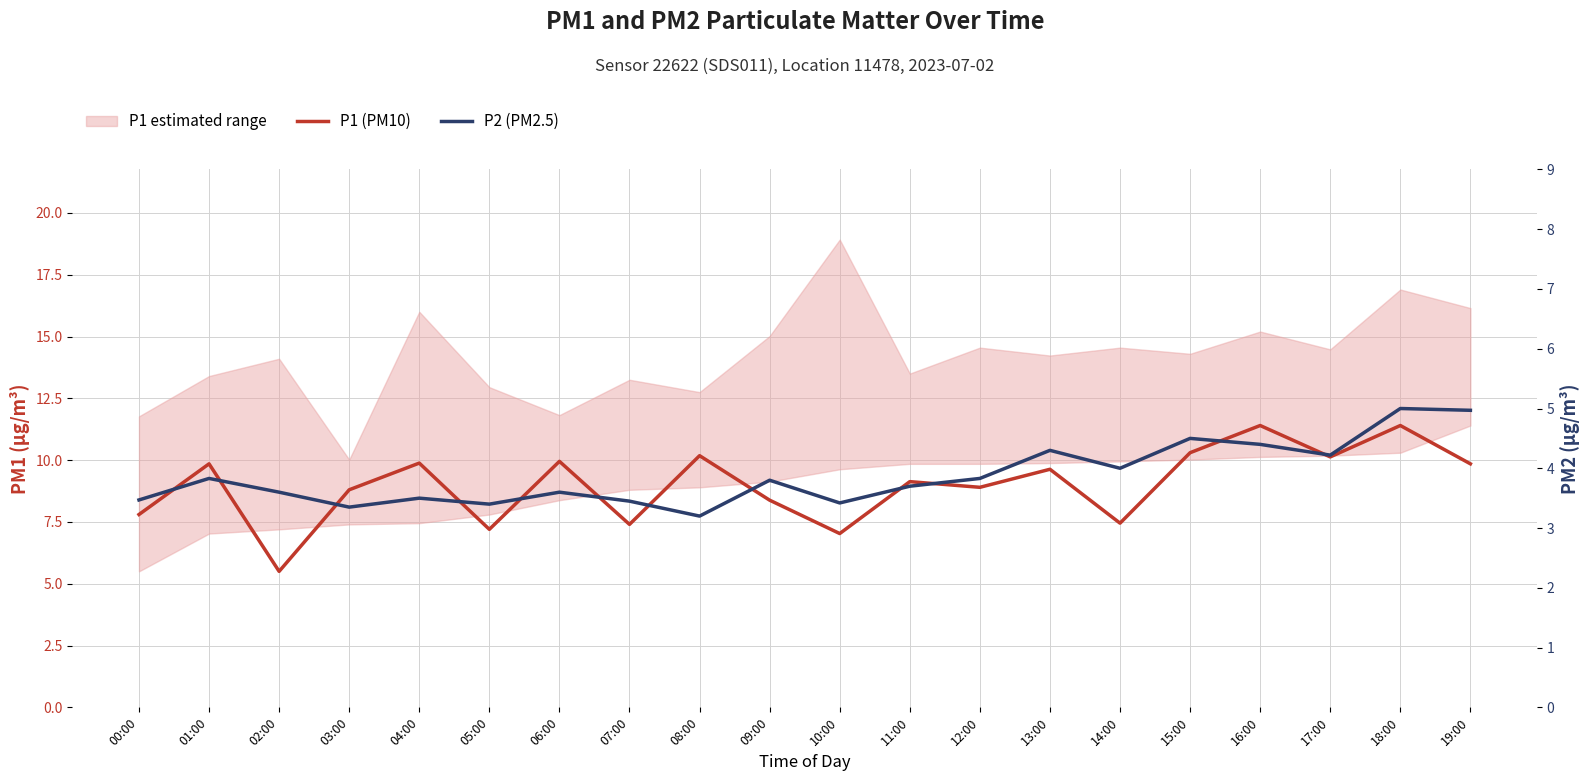

What is the sum of the P2 (PM2.5) values at 00:00 and 08:00?

6.7